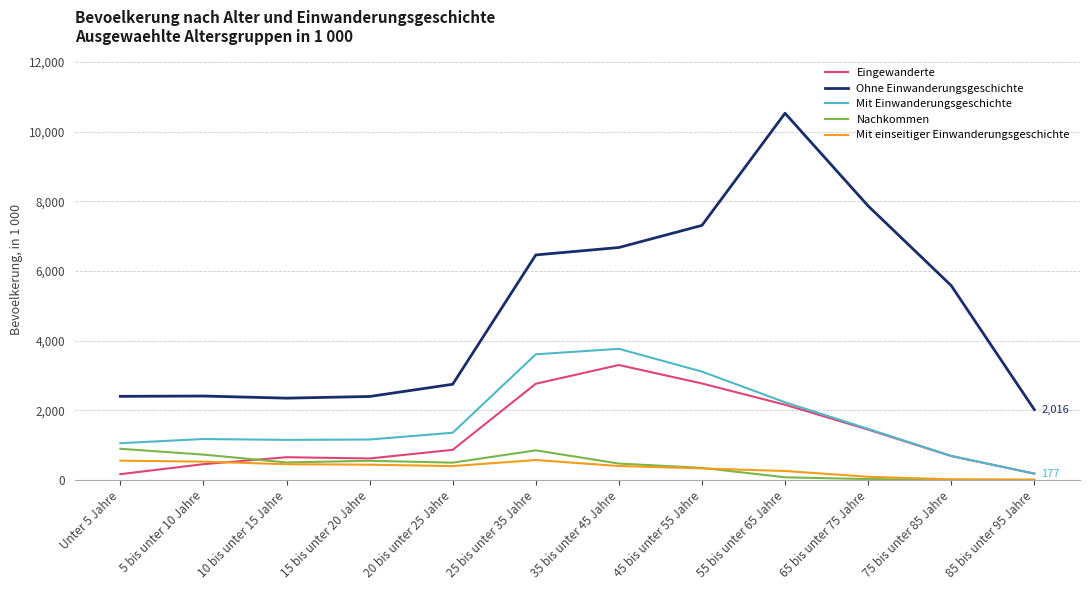

In Mit Einwanderungsgeschichte, how many points are higher than both neighbors (excluding endpoints)?

2